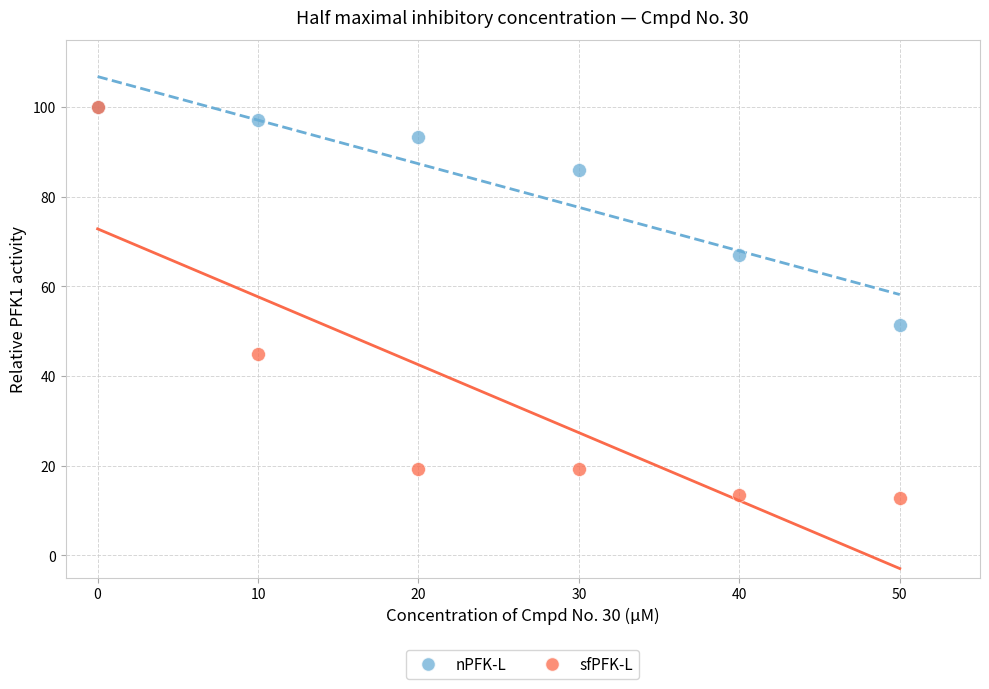

Which series has the widest spread of Y values?

sfPFK-L